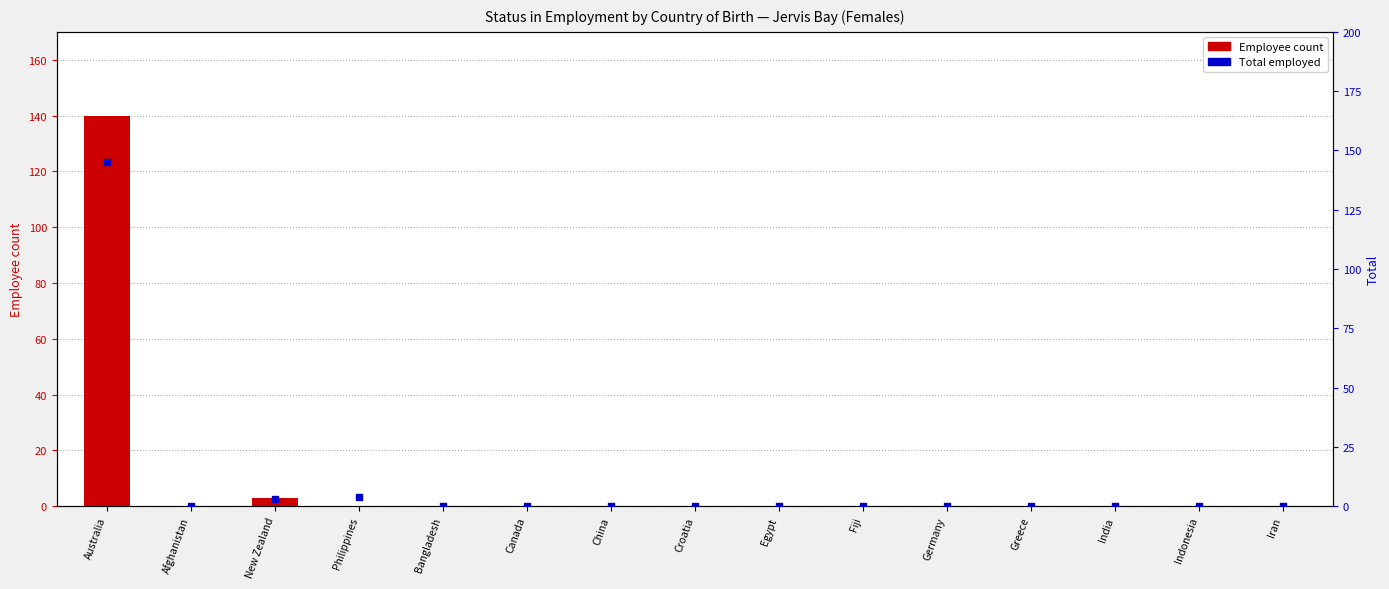

At which category is the sum across all series the highest?

Australia